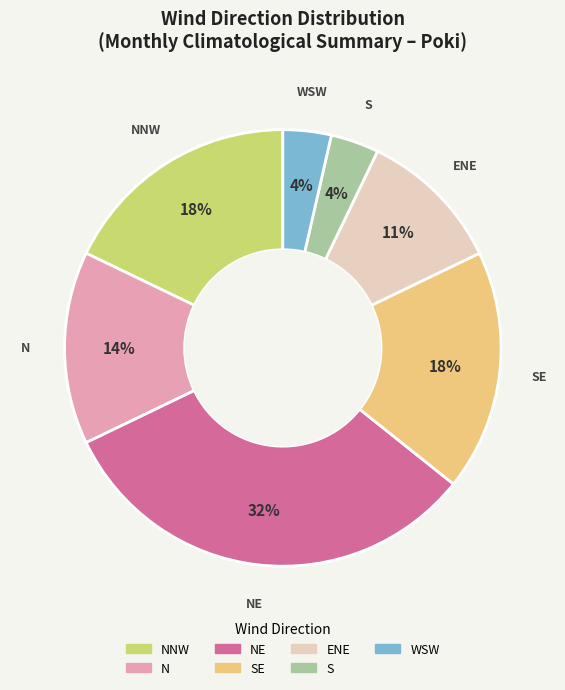

Count the number of slices in the pie.

7